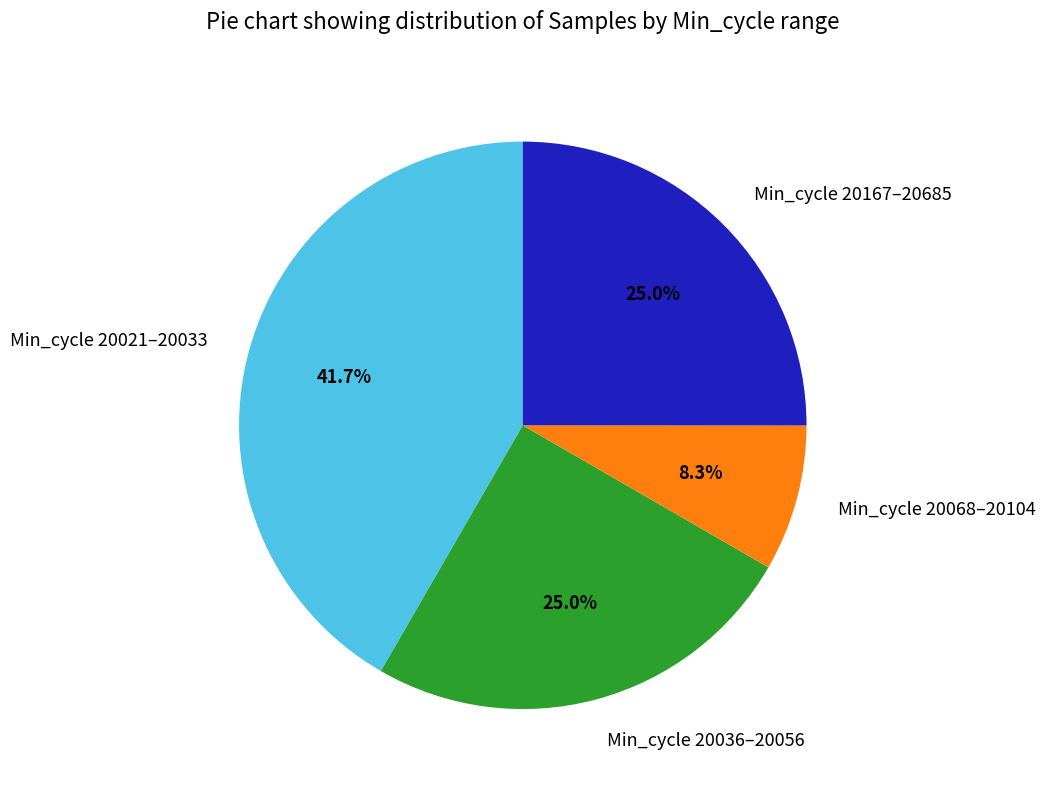

Which slice is the largest?

Min_cycle 20021–20033